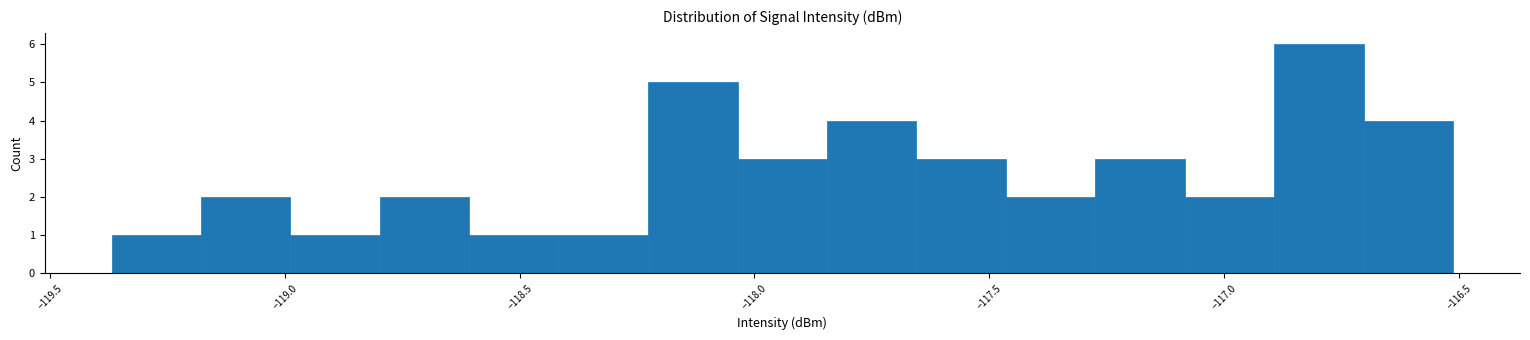

Read against the x-axis, roughly where is the centre of the tallest bar?

-116.80